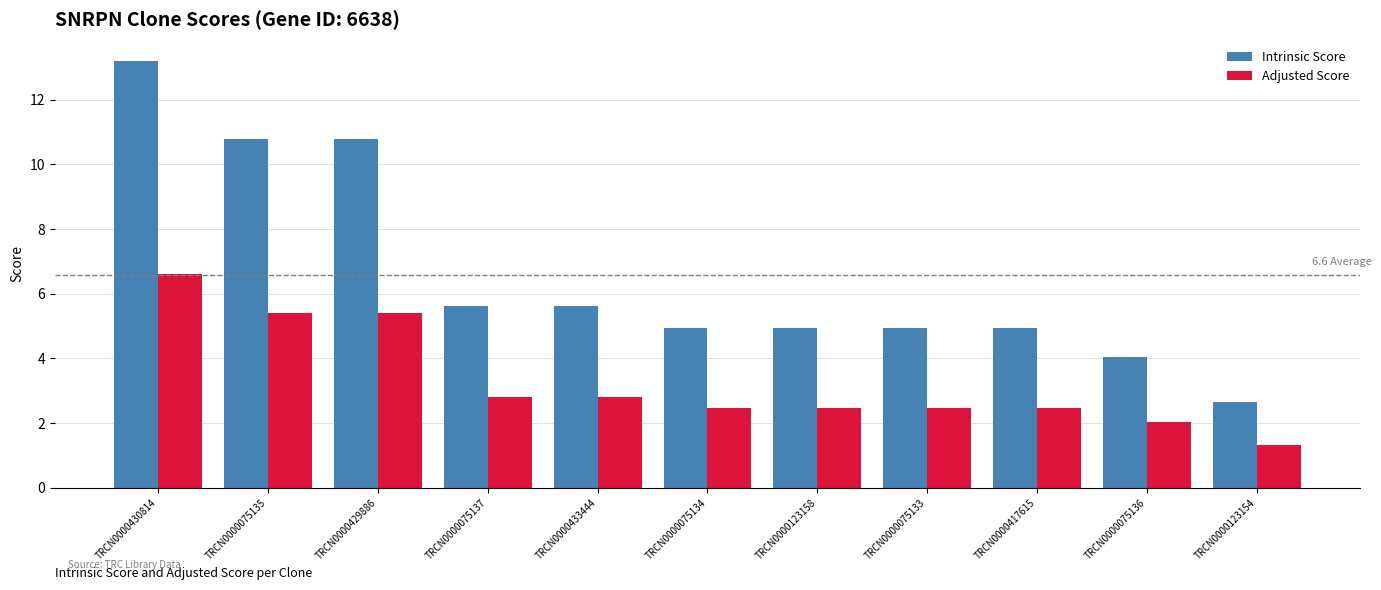

Is the value of Adjusted Score at TRCN0000075137 greater than the value of Intrinsic Score at TRCN0000075134?

No